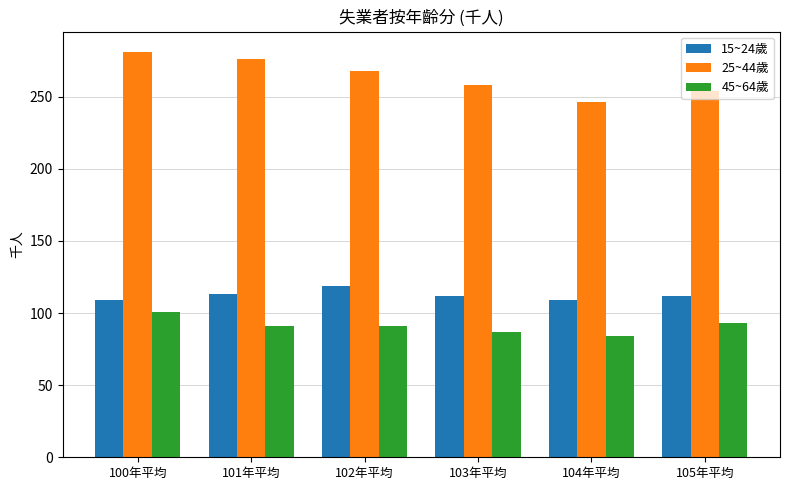

Rank the series by their maximum value, from lowest to highest.

45~64歲, 15~24歲, 25~44歲